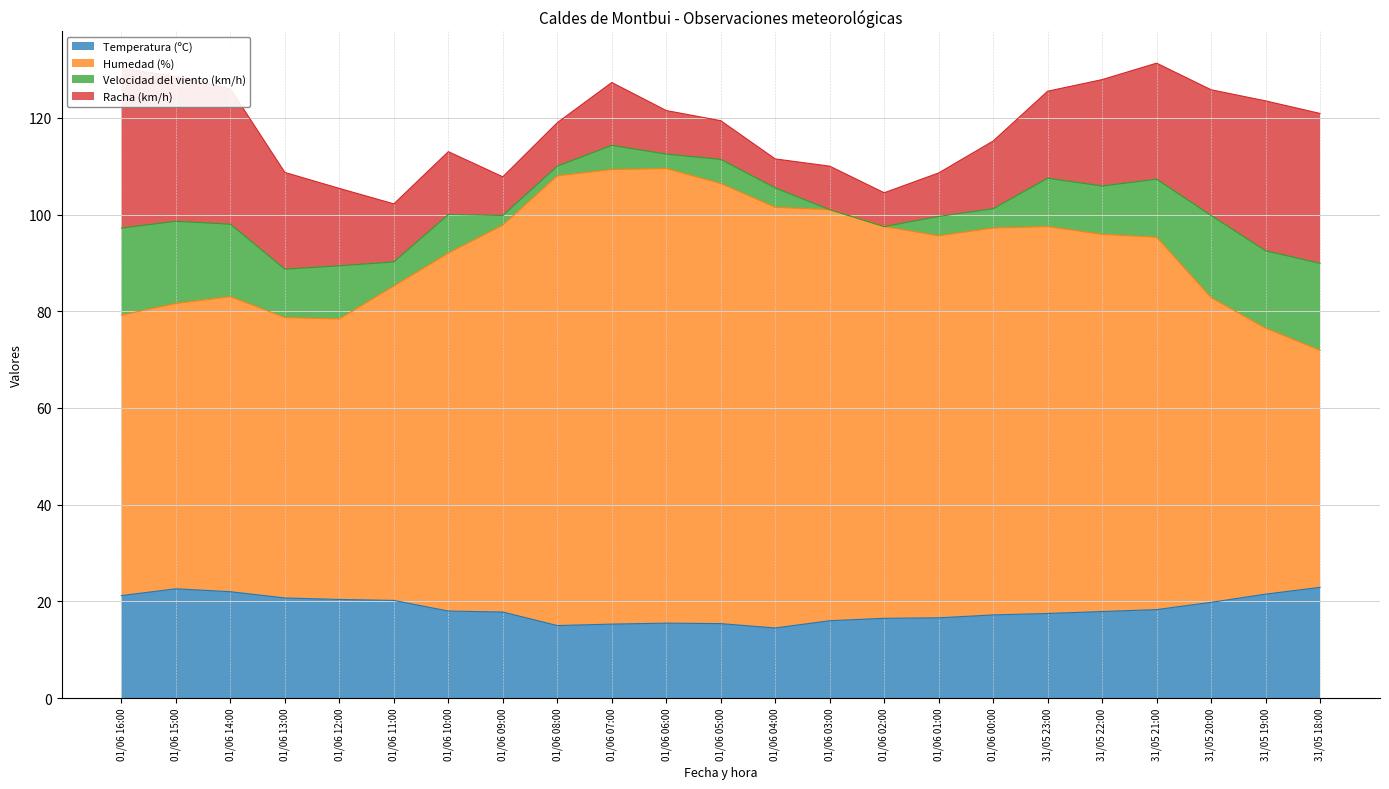

What is the difference between the maximum and second lowest values in the Temperatura (ºC) series?

7.9